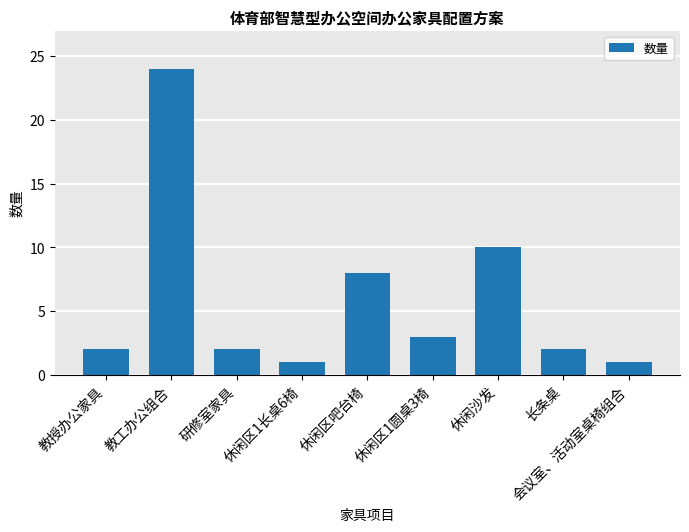

Where is the data nearest to the value 12?

休闲沙发